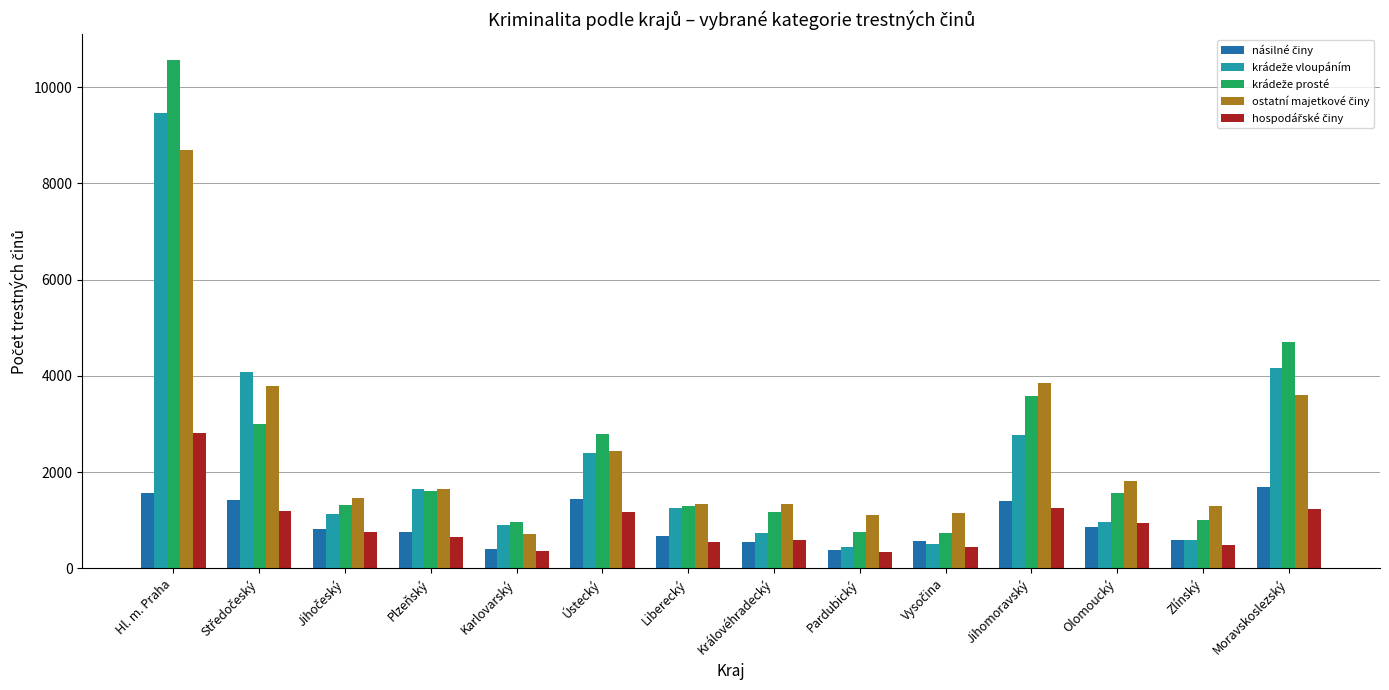

What is the difference between the highest and lowest values at Jihomoravský?

2602